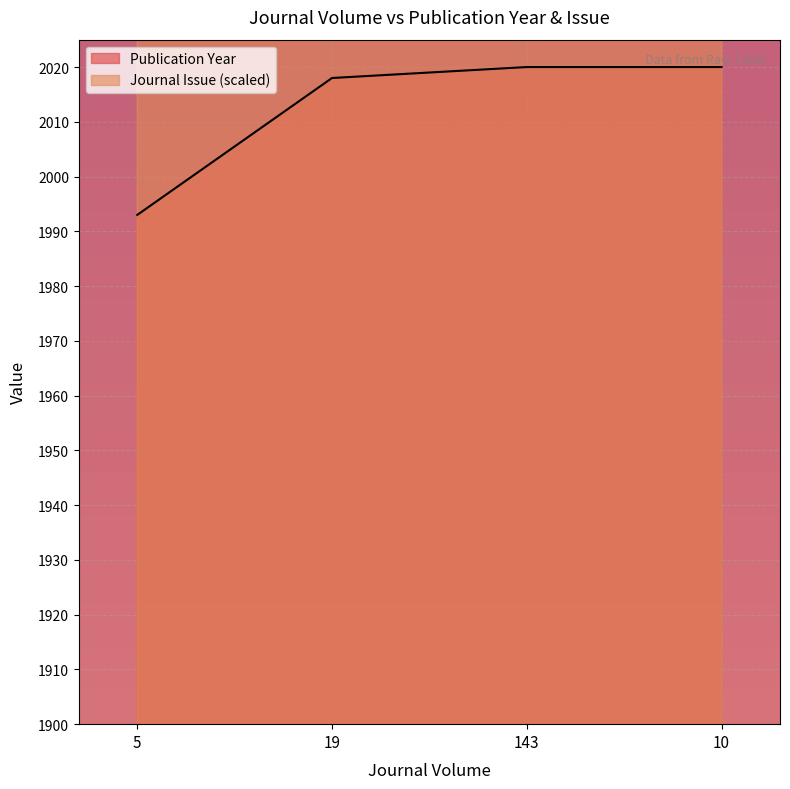

What position from the right is 10?

1